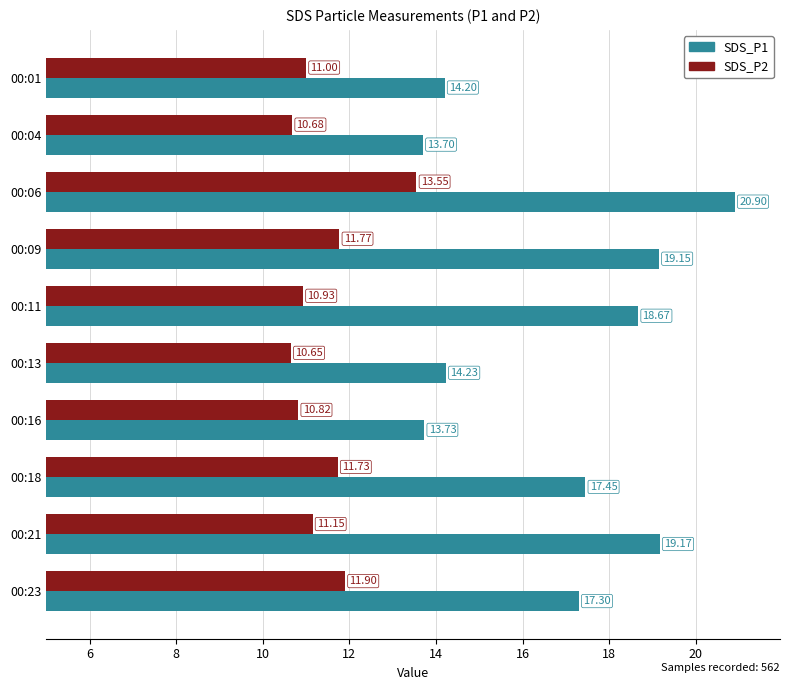

List the series in order of their overall mean, lowest first.

SDS_P2, SDS_P1